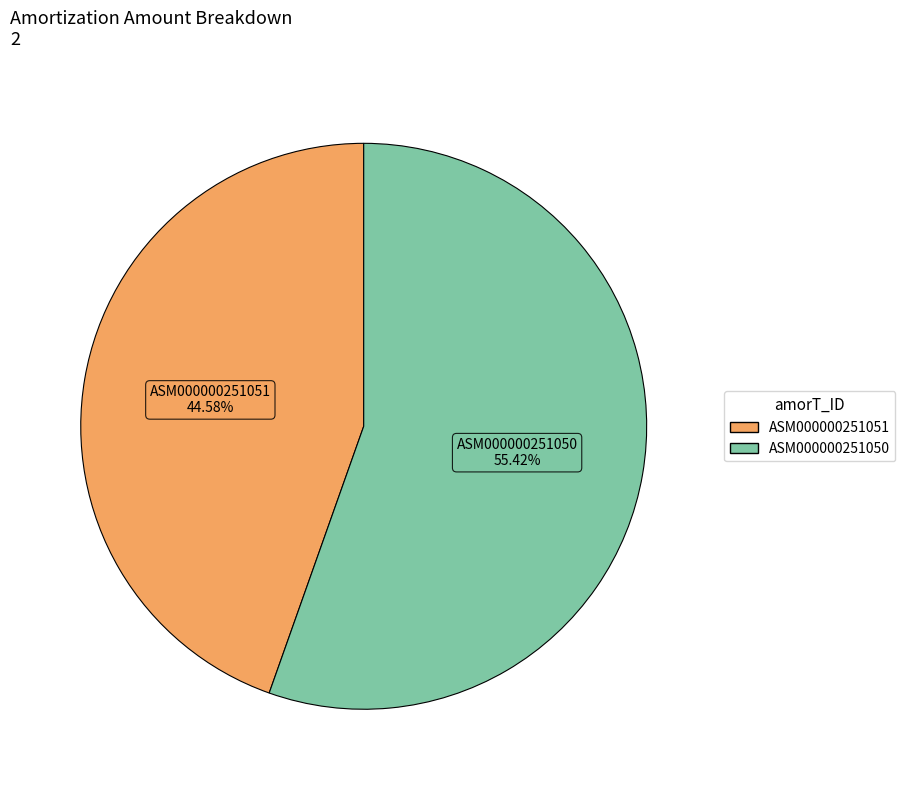

To the nearest percent, what portion does ASM000000251050 represent?

55%